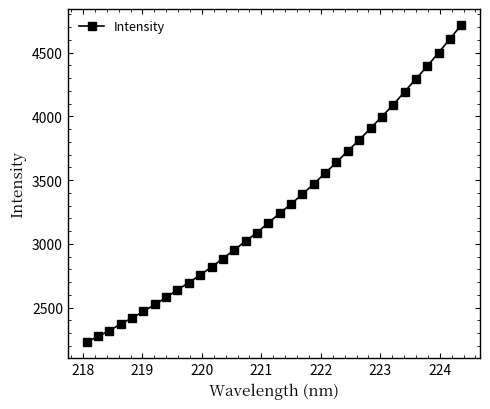

What is the difference between the maximum and minimum values?

2487.8